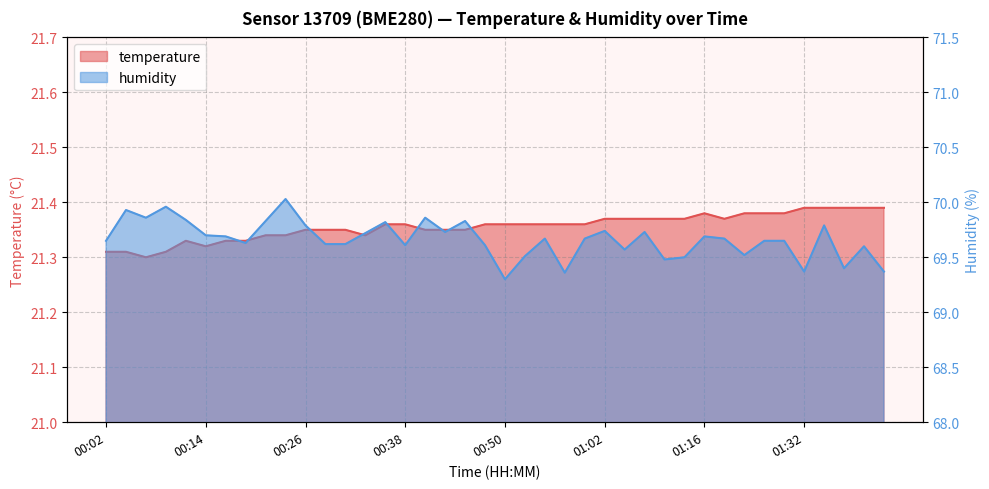

What is the value of the temperature point at the 5th from the left?

21.3